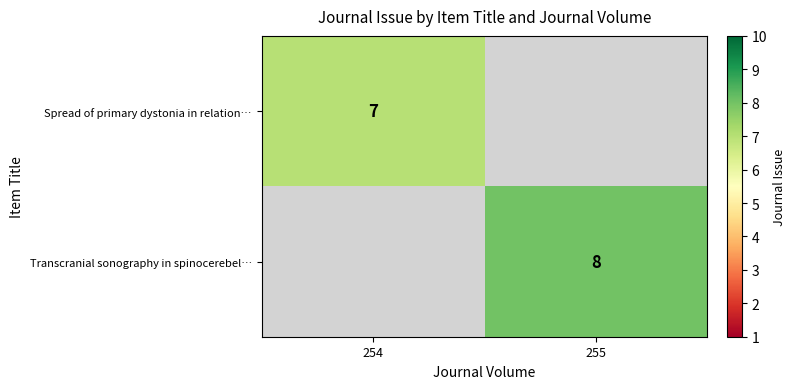

Is the value of Spread of primary dystonia in relation… at 254 greater than the value of Transcranial sonography in spinocerebel… at 255?

No